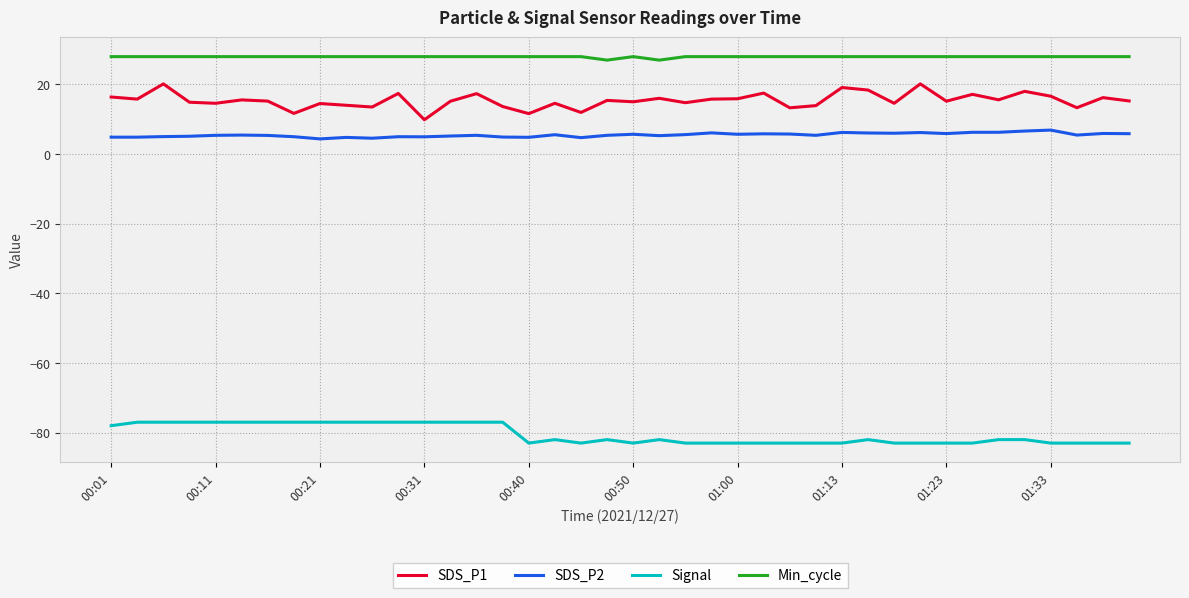

True or false: Min_cycle and SDS_P2 cross at least once.

False